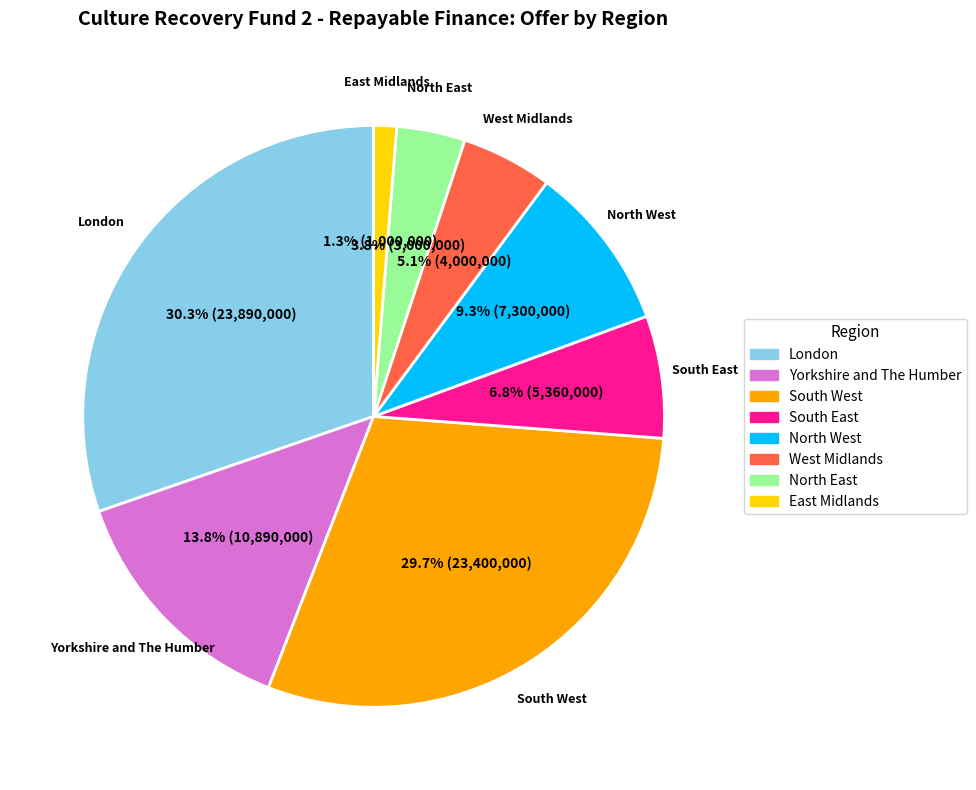

To the nearest percent, what is the combined percentage of North West and London?

40%